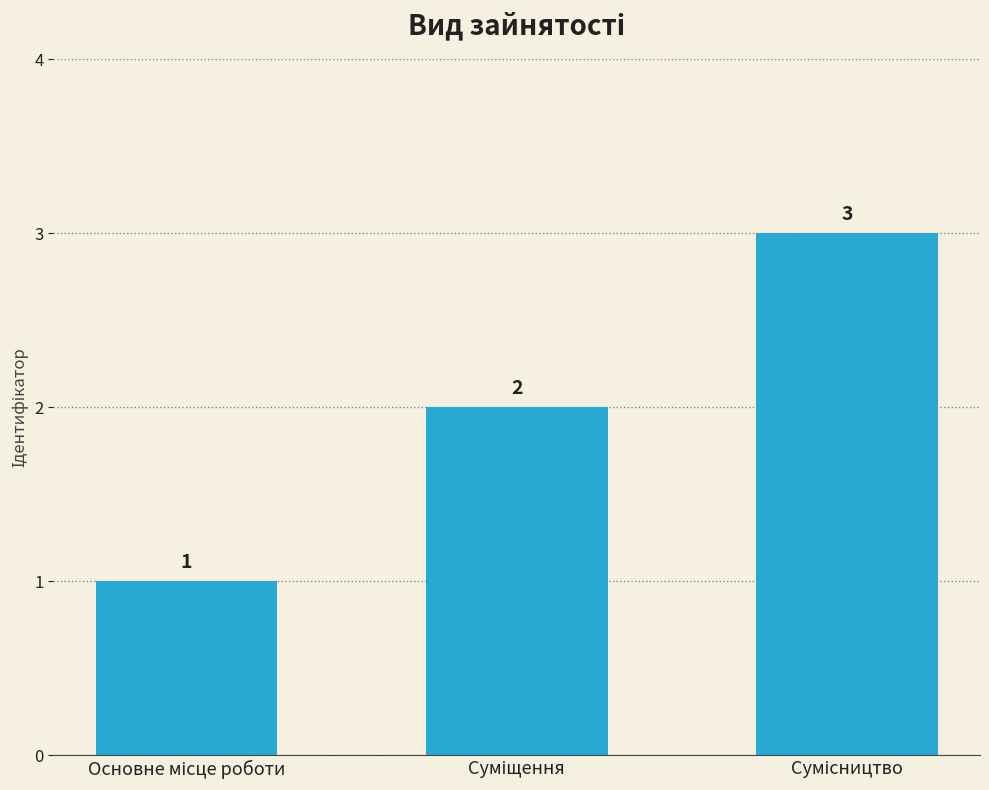

What is the value of the 2nd bar from the left?

2